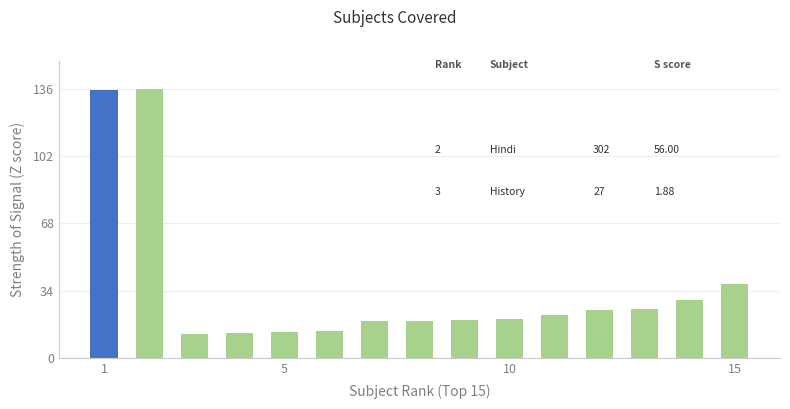

What is the smallest value displayed?

12.2